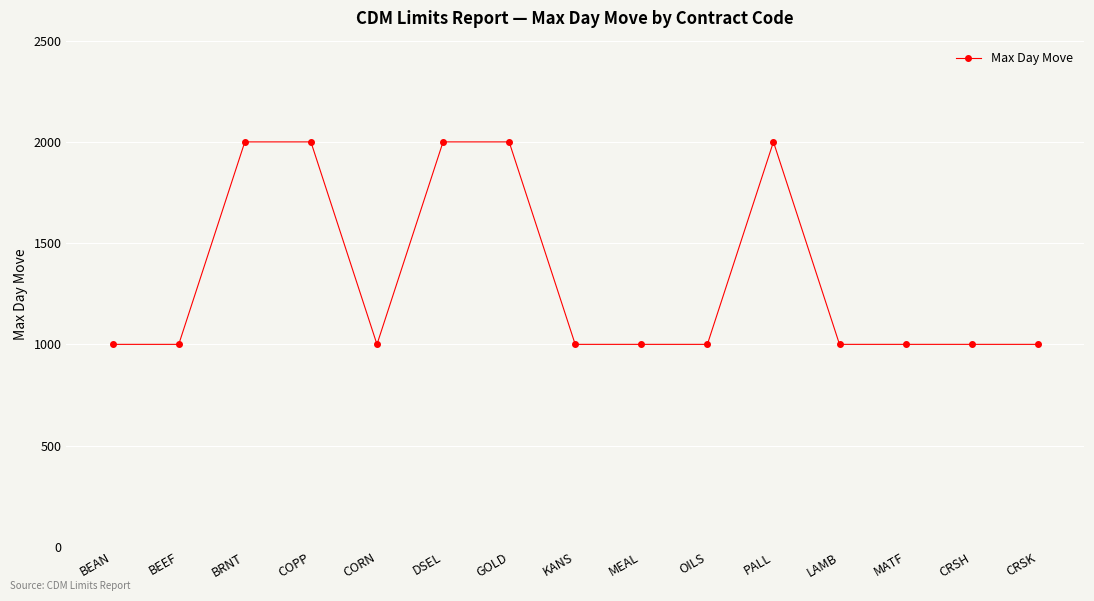

Is it true that the value at GOLD is 2699?

False